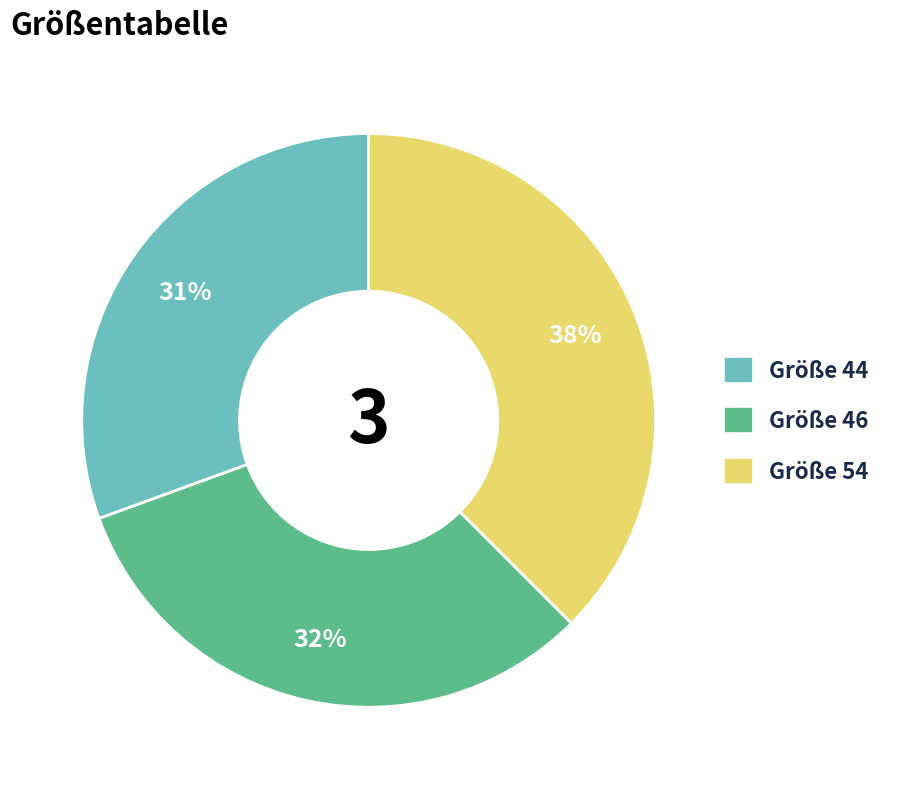

Is there any slice that represents more than half of the pie?

No